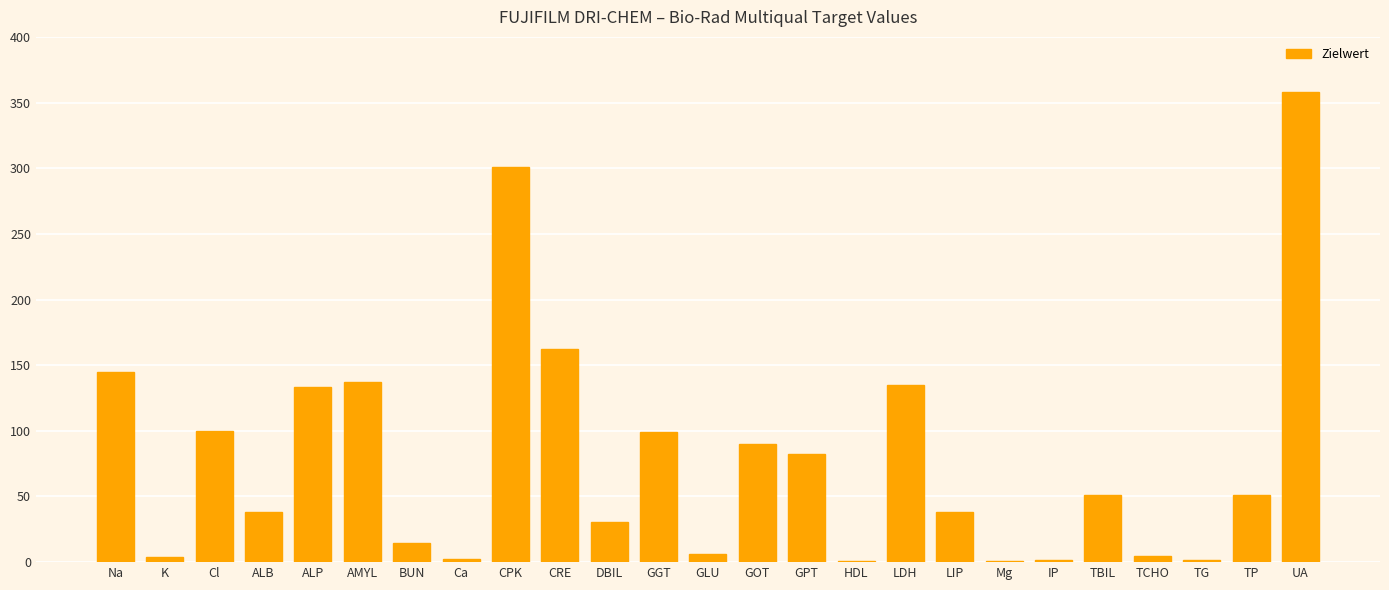

The chart shows a value of 17.5 at TP. True or false?

False